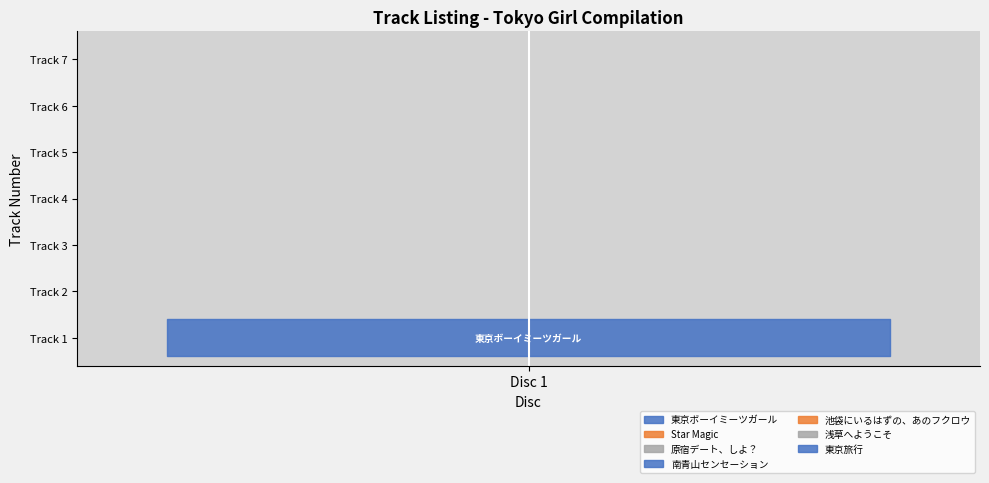

How many values are between 2 and 6?

5